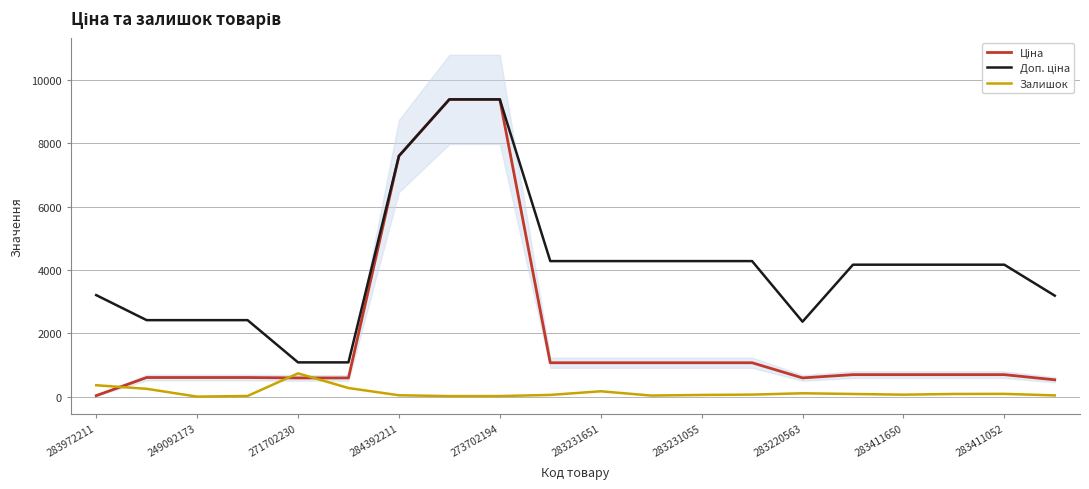

Is it true that Залишок equals 360.0 at 283972211?

True